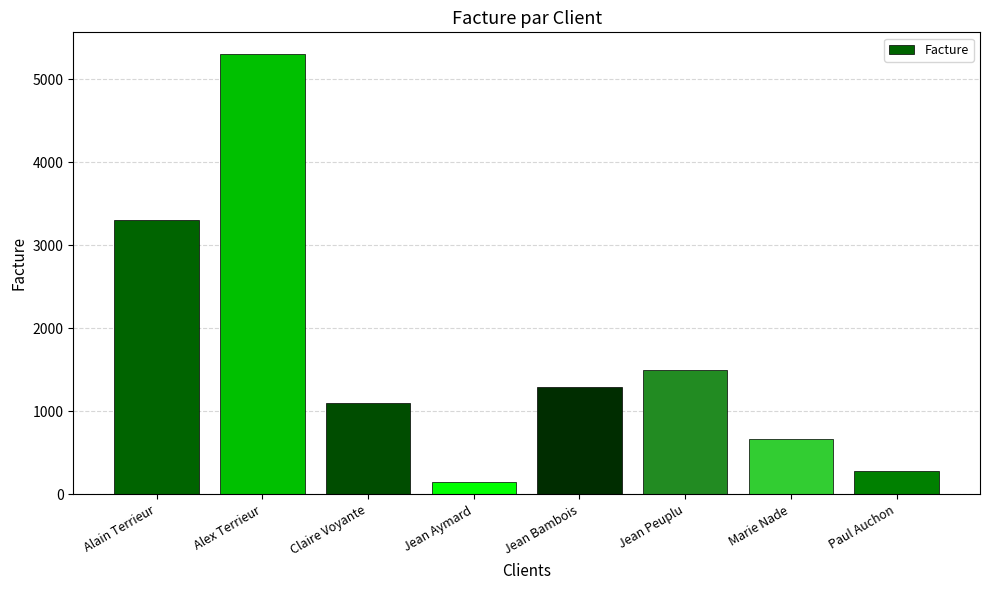

What is the label of the 3rd bar from the left?

Claire Voyante